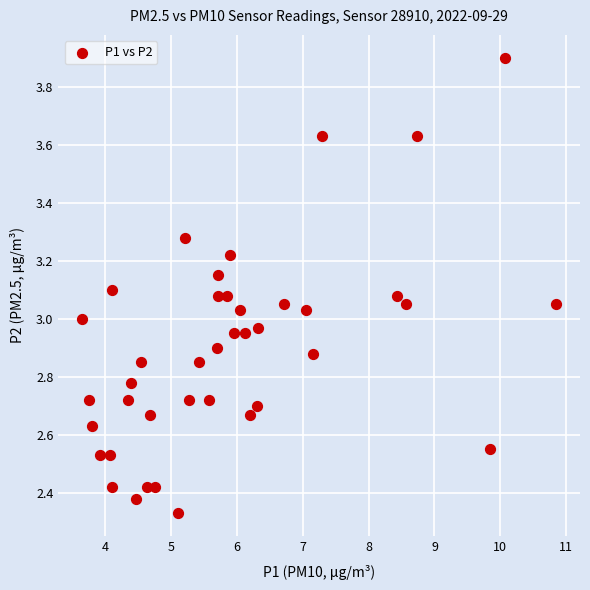

What is the range of X values (max minus min)?

7.2